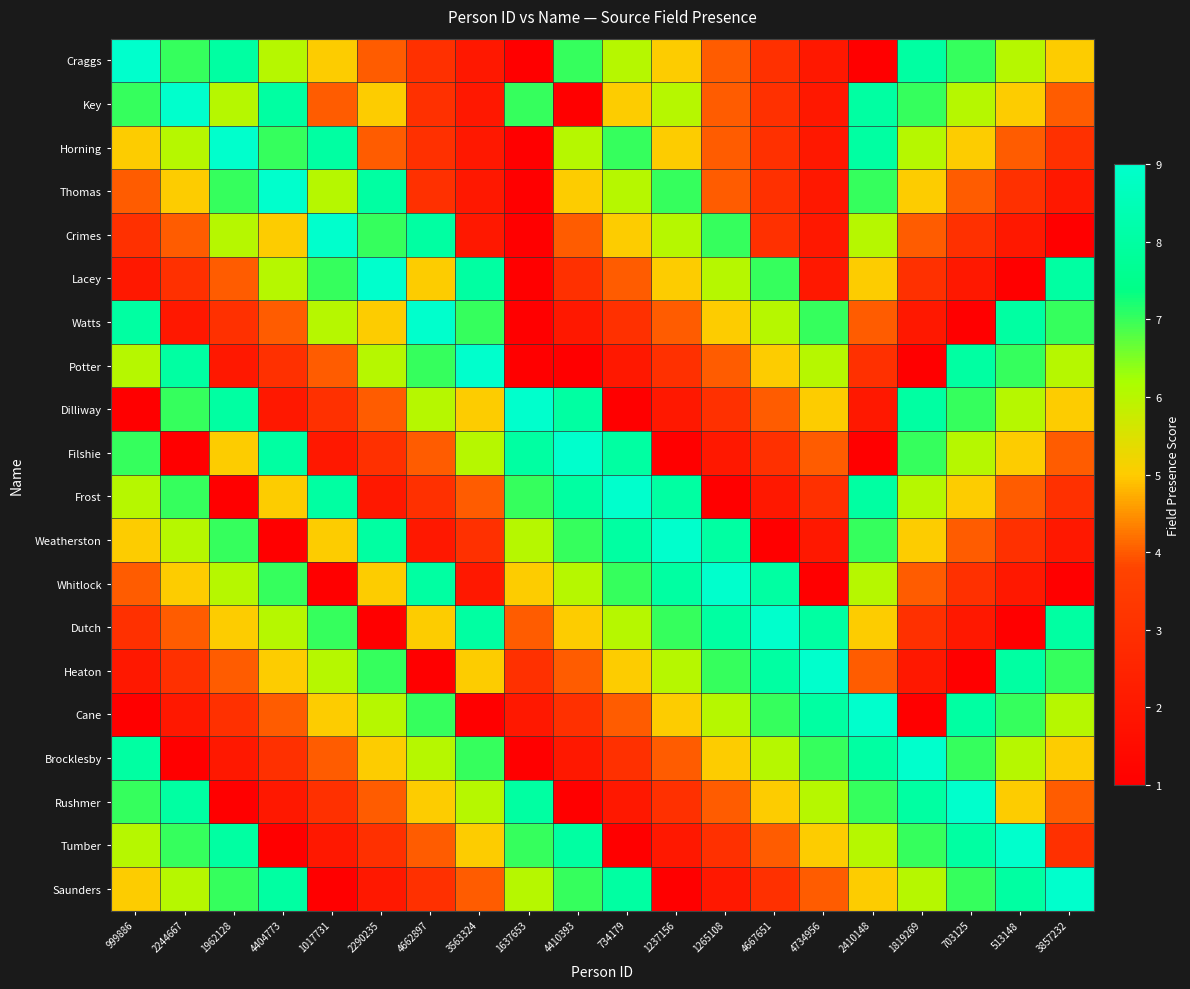

Between 4667651 and 513148, which is larger?

513148